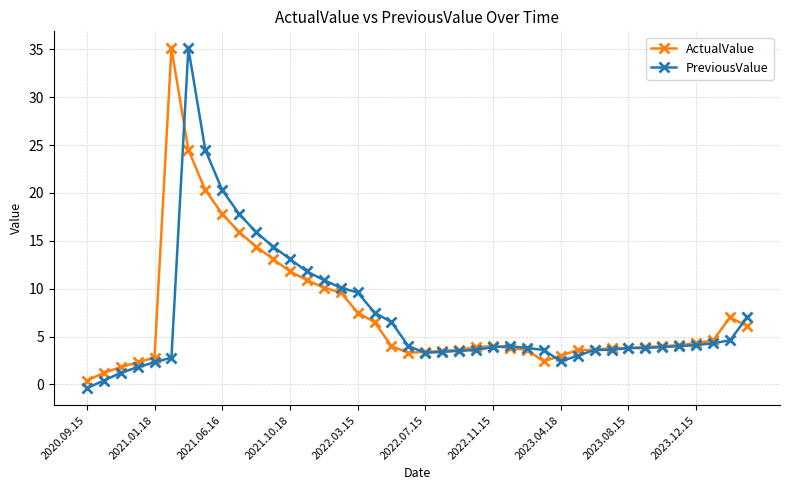

What is the value of the PreviousValue point at the 34th from the left?

3.8